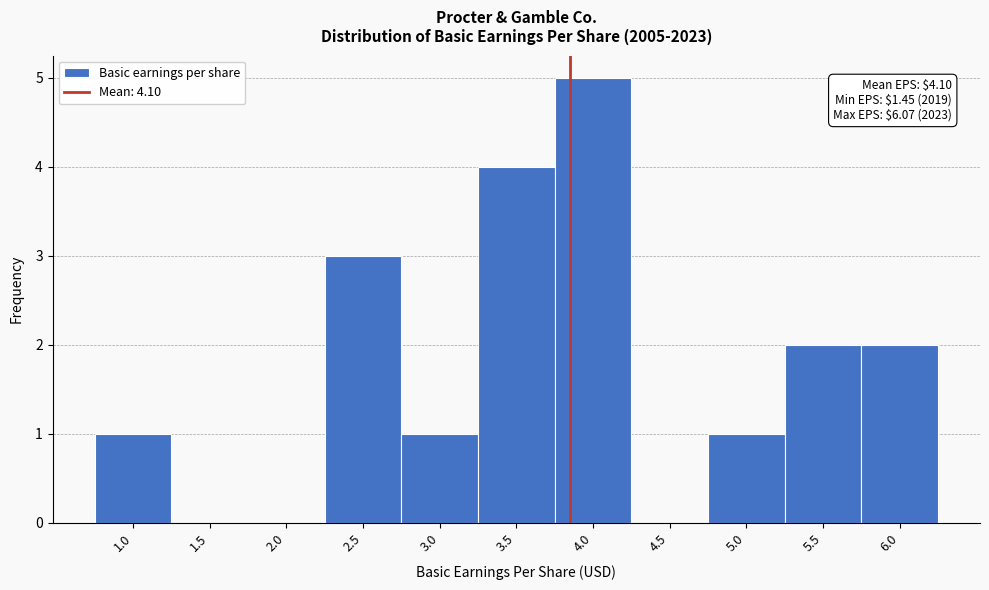

Reading left to right, what are all the values shown in this chart?

1.0=1	1.5=0	2.0=0	2.5=3	3.0=1	3.5=4	4.0=5	4.5=0	5.0=1	5.5=2	6.0=2